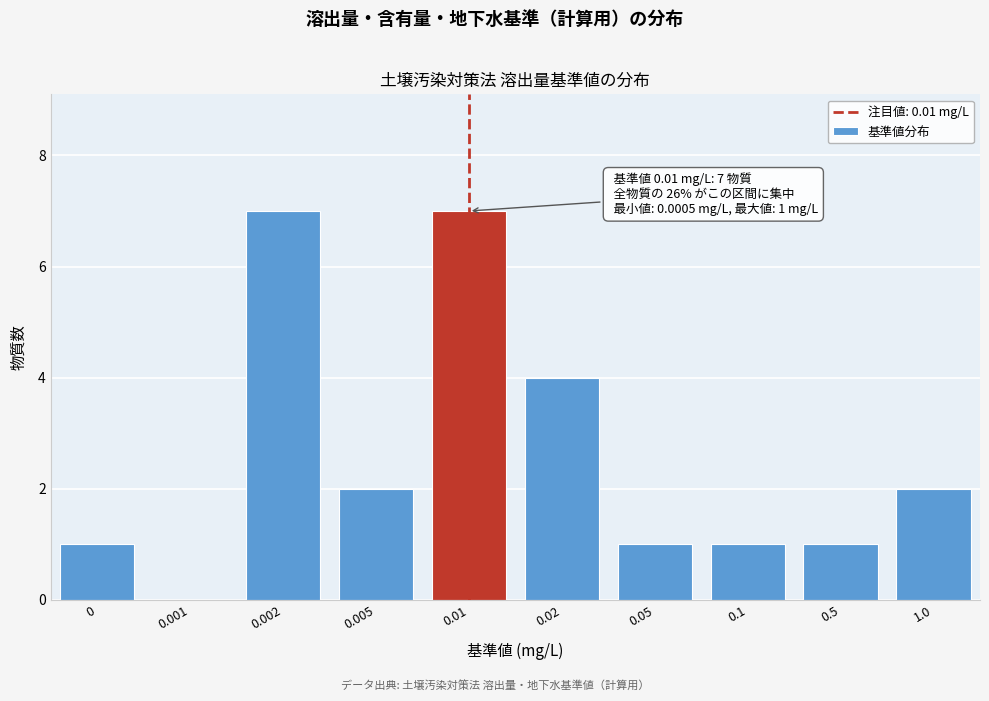

Reading left to right, transcribe all the data shown in this chart.

0=1	0.001=0	0.002=7	0.005=2	0.01=7	0.02=4	0.05=1	0.1=1	0.5=1	1.0=2